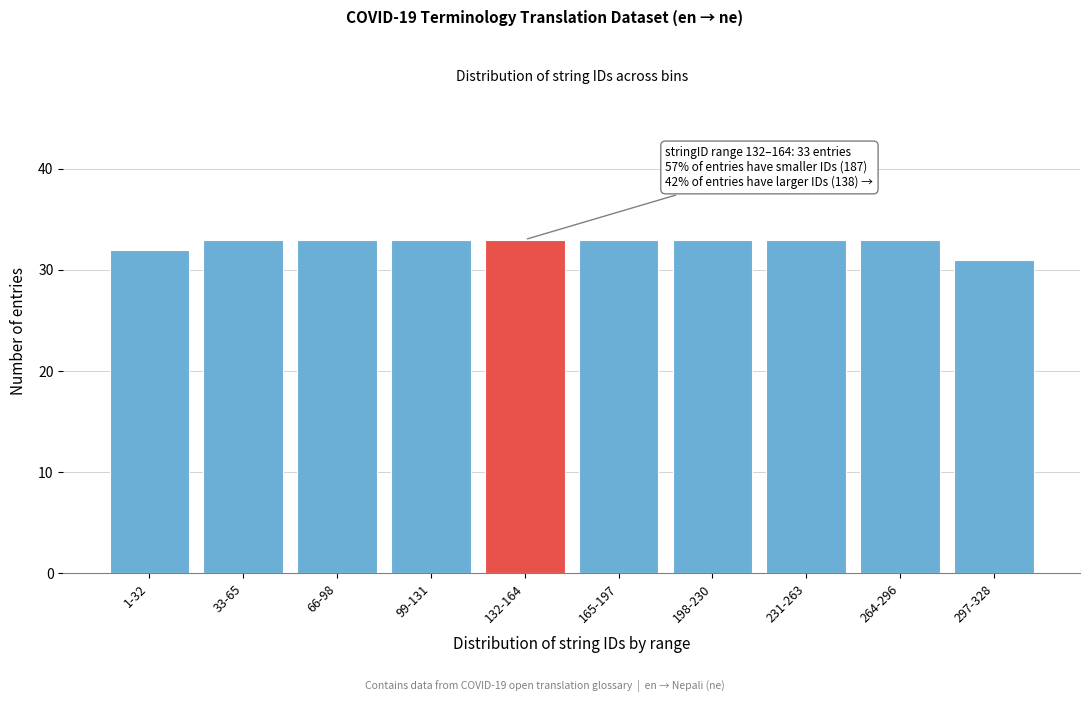

Reading right to left, what are all the values shown in this chart?

297-328=31	264-296=33	231-263=33	198-230=33	165-197=33	132-164=33	99-131=33	66-98=33	33-65=33	1-32=32